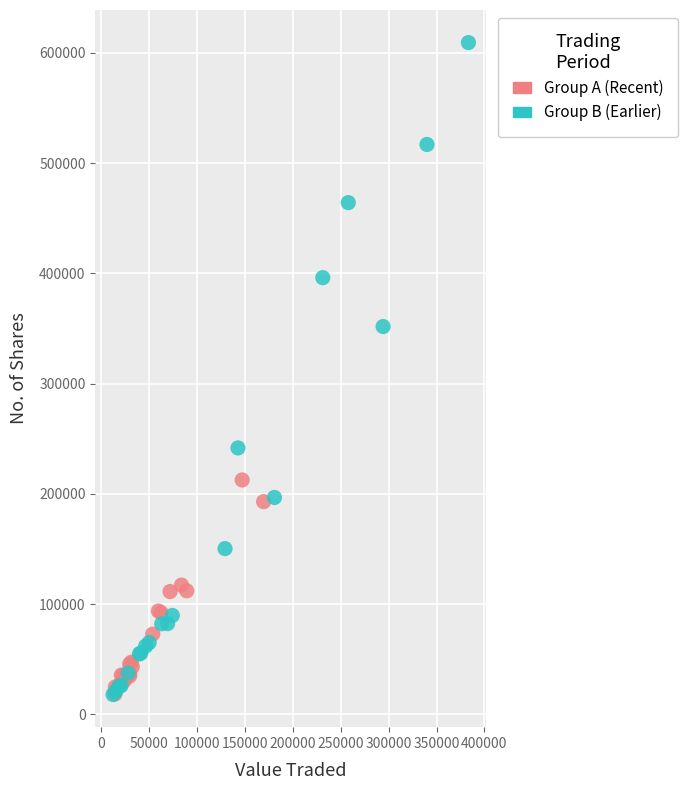

Which series contains the highest Y value?

Group B (Earlier)